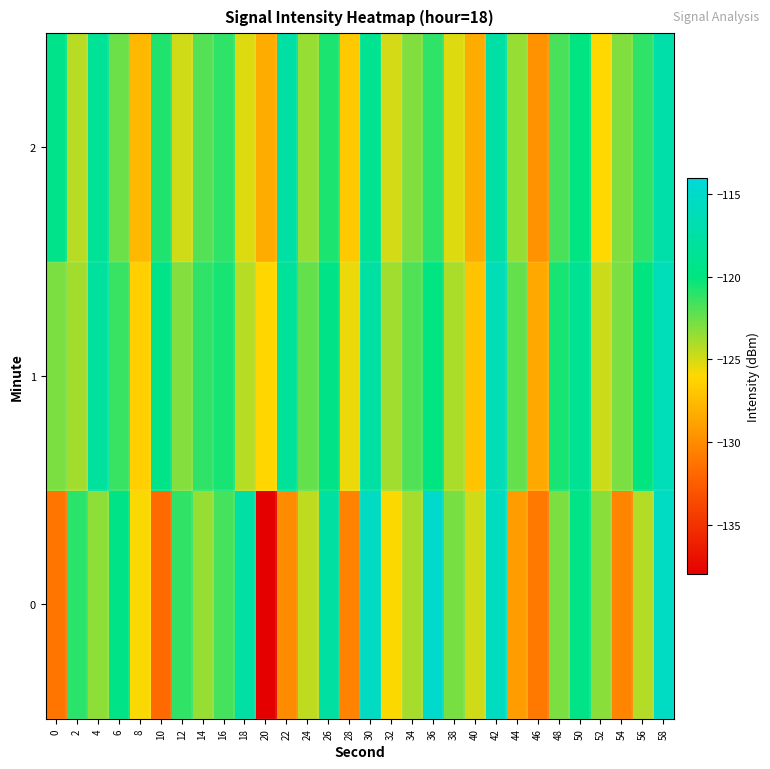

Reading left to right, extract all data points from this chart.

0: 0=-131.2	2=-121.0	4=-123.4	6=-119.5	8=-125.9	10=-131.7	12=-121.2	14=-123.5	16=-121.6	18=-117.6	20=-138.0	22=-130.0	24=-124.5	26=-117.8	28=-130.5	30=-115.5	32=-125.9	34=-123.9	36=-114.9	38=-122.8	40=-124.9	42=-115.7	44=-129.1	46=-131.0	48=-122.9	50=-119.4	52=-123.2	54=-130.3	56=-124.2	58=-115.5
1: 0=-122.9	2=-123.8	4=-117.9	6=-121.3	8=-126.5	10=-119.3	12=-123.1	14=-121.1	16=-120.6	18=-124.3	20=-126.1	22=-118.2	24=-122.3	26=-119.5	28=-125.6	30=-117.7	32=-123.8	34=-121.9	36=-119.9	38=-124.0	40=-127.1	42=-116.2	44=-122.3	46=-128.5	48=-120.6	50=-118.7	52=-124.8	54=-122.9	56=-120.0	58=-116.1
2: 0=-119.2	2=-124.3	4=-118.5	6=-122.6	8=-127.7	10=-120.8	12=-124.9	14=-122.0	16=-121.1	18=-125.2	20=-128.3	22=-117.4	24=-123.6	26=-120.7	28=-126.8	30=-118.9	32=-125.0	34=-123.0	36=-121.1	38=-125.2	40=-128.3	42=-117.4	44=-123.6	46=-129.7	48=-121.8	50=-119.9	52=-126.0	54=-123.0	56=-121.1	58=-117.2